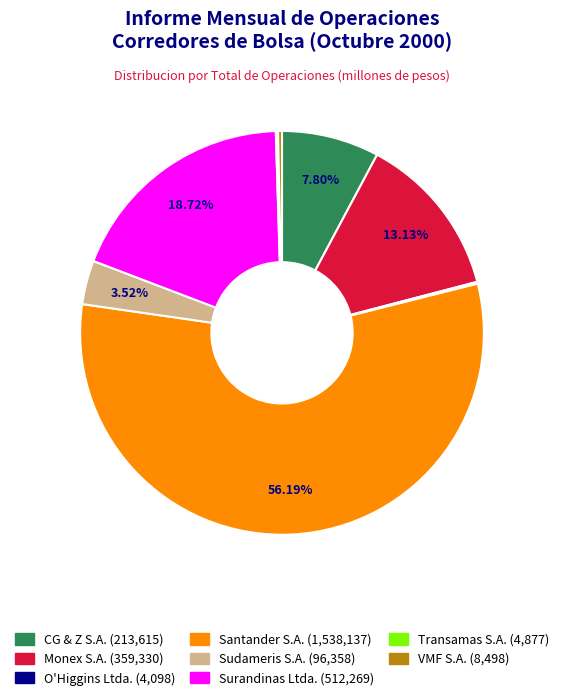

Which category has the biggest portion of the pie?

Santander S.A.